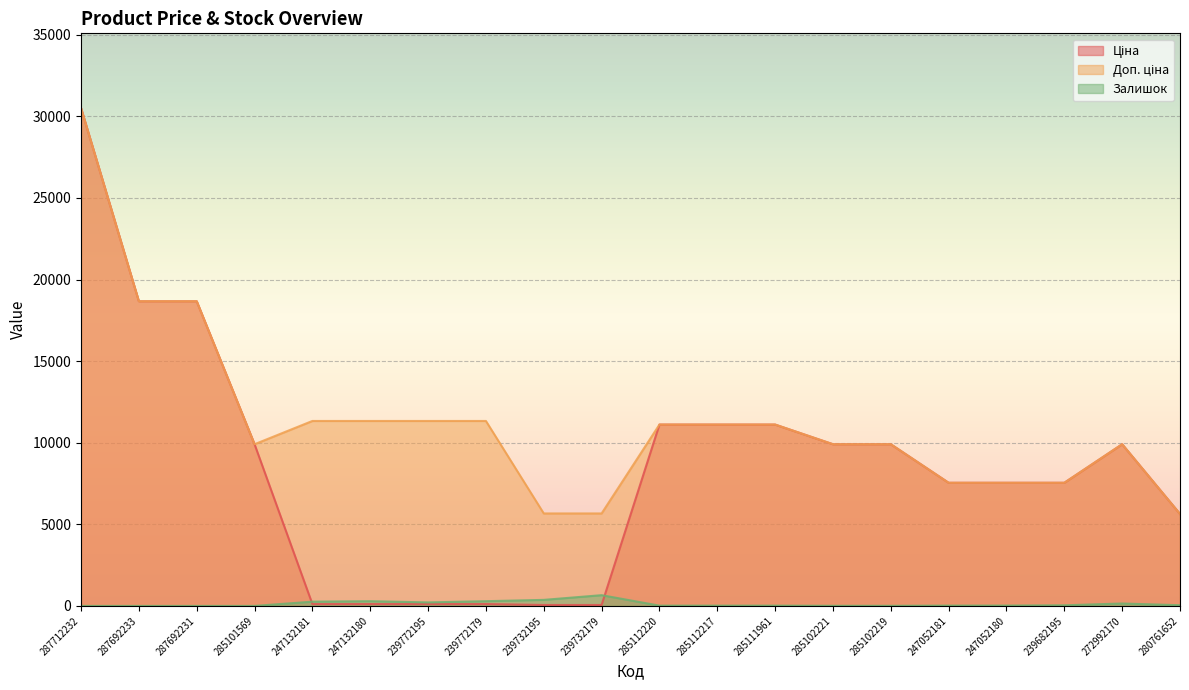

What value does the Ціна series have at 287712232?

30512.3